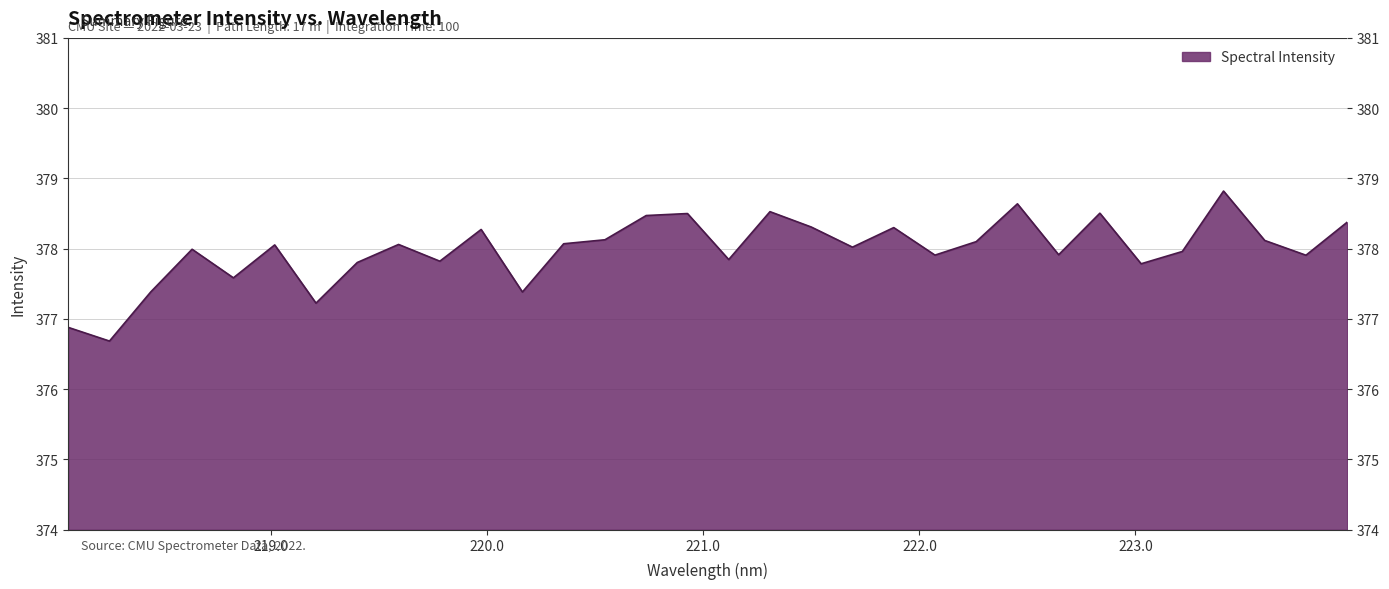

How many lines are shown in the chart?

1